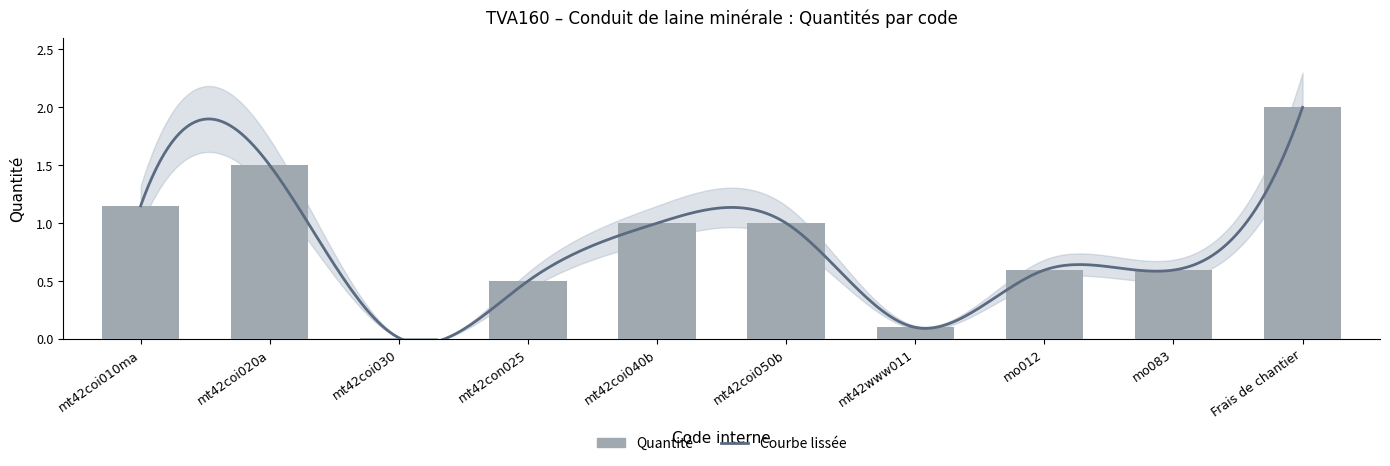

List the labels in order of value, smallest first.

mt42coi030, mt42www011, mt42con025, mo012, mo083, mt42coi040b, mt42coi050b, mt42coi010ma, mt42coi020a, Frais de chantier